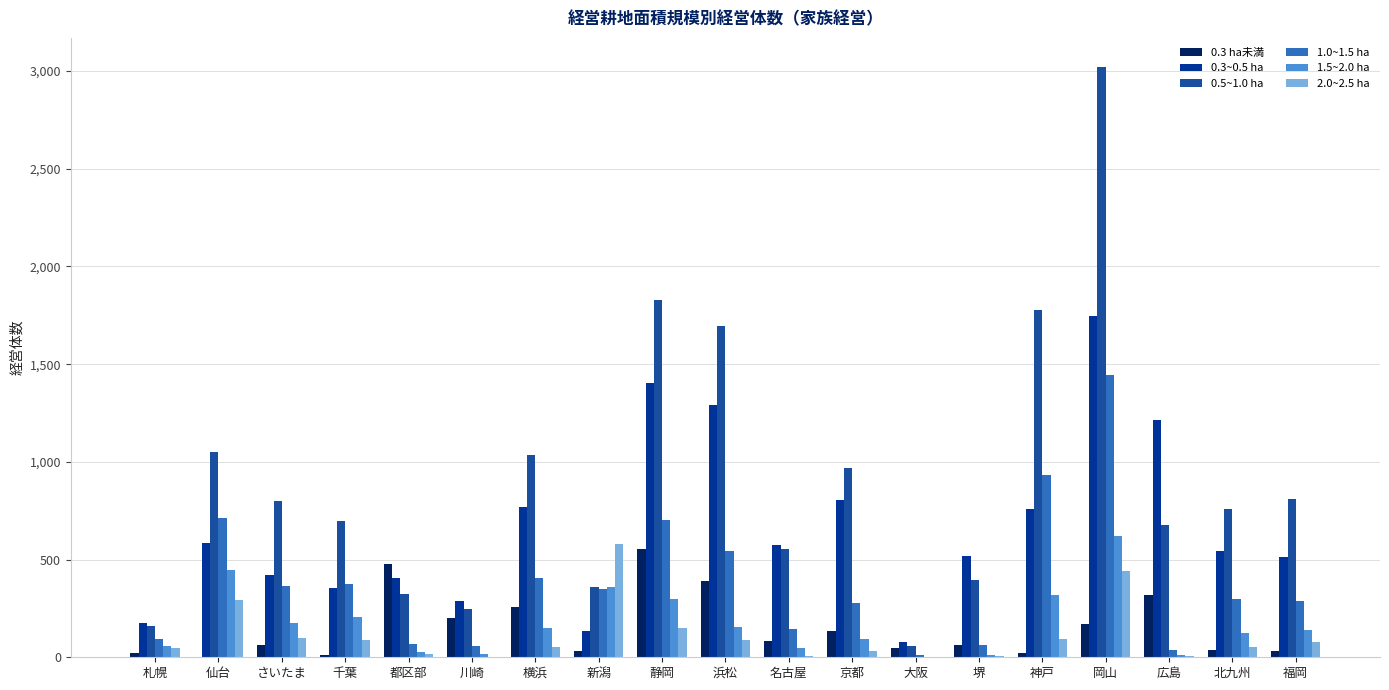

How many groups of bars are there?

19